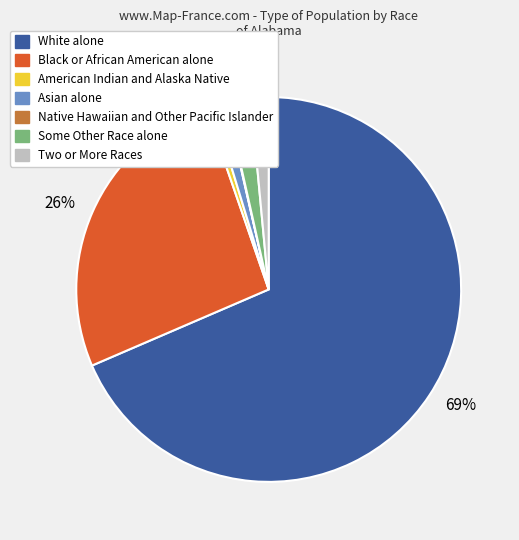

What is the majority slice?

White alone